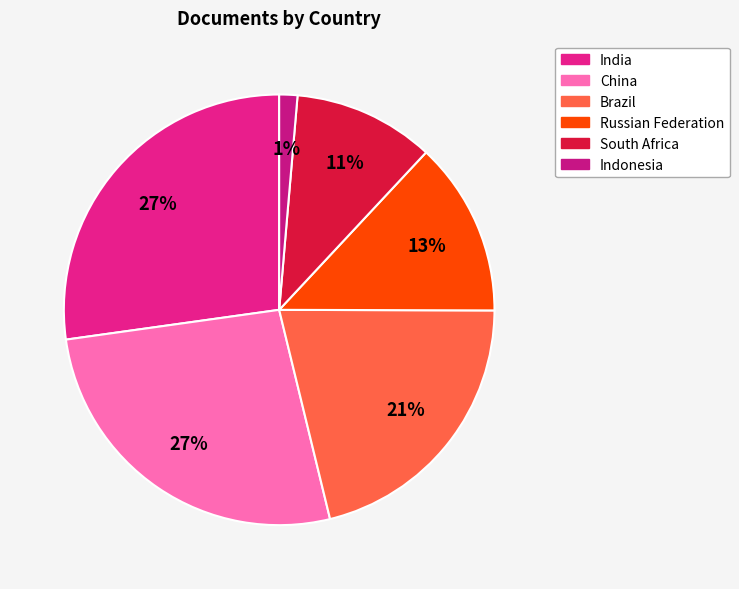

To the nearest percent, what percentage of the pie is China?

27%